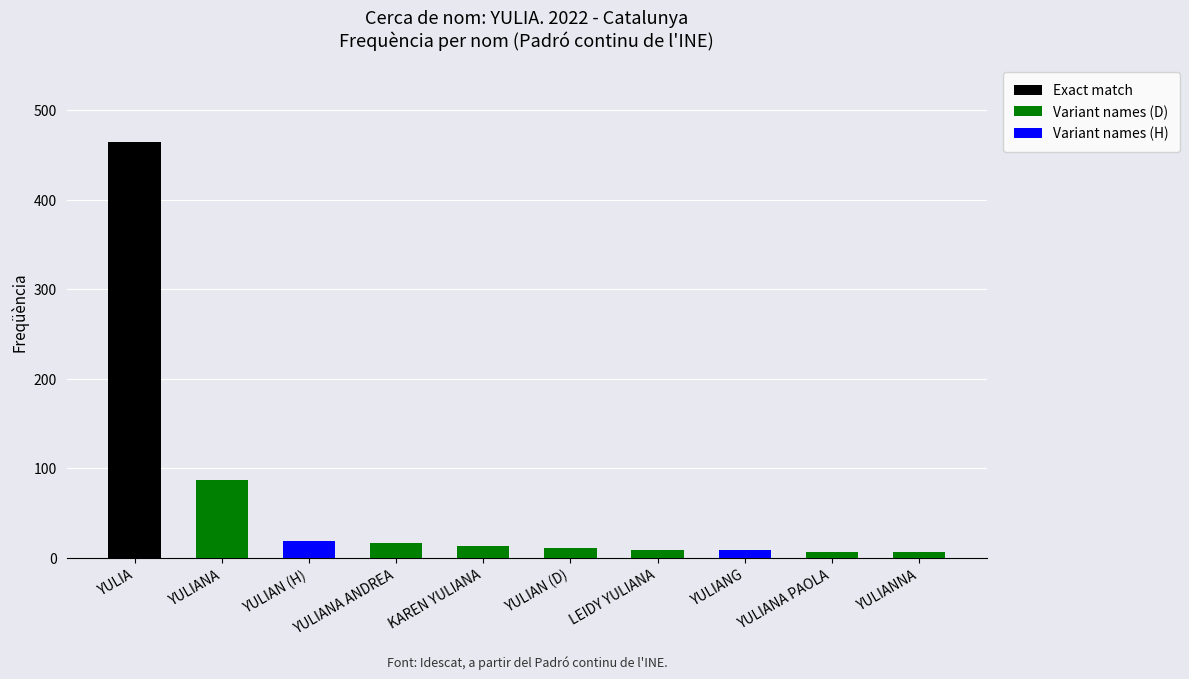

What is the total value across all series at YULIANA?

87